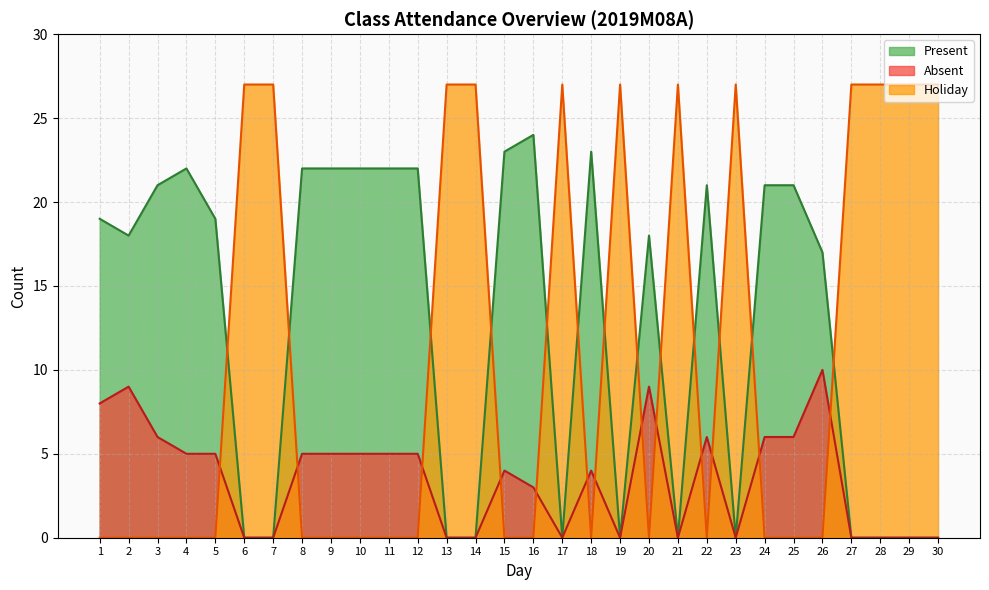

At how many categories does at least one series exceed 5?

30